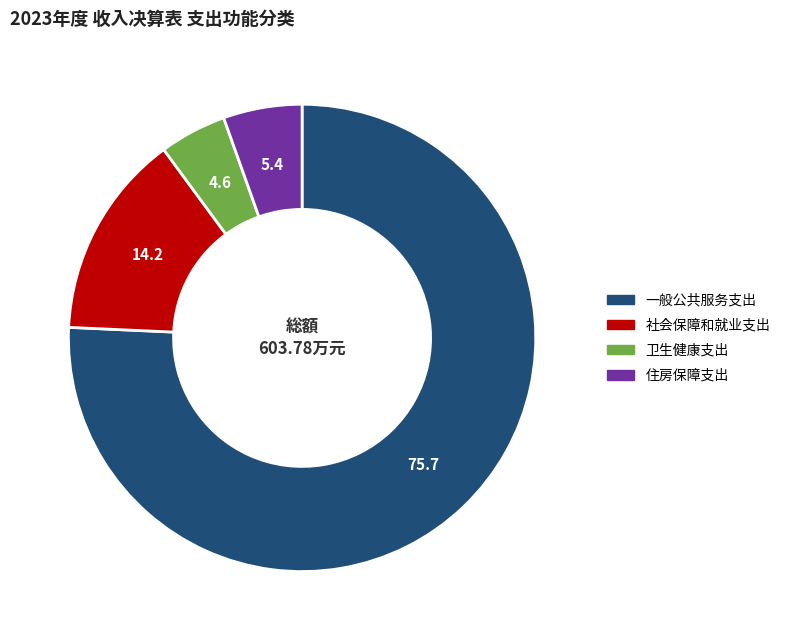

How many slices are in this pie chart?

4